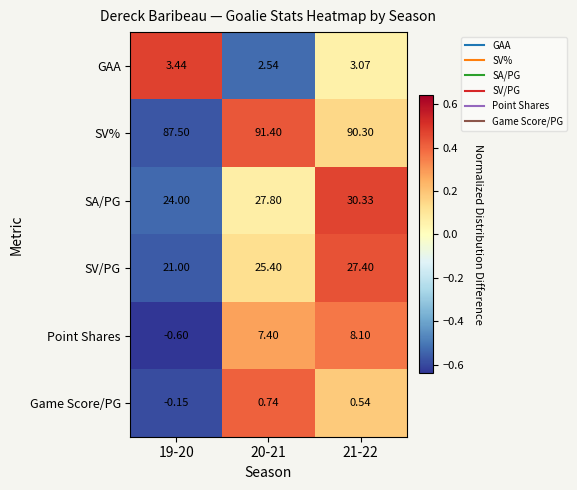

How many series are shown in this chart?

6